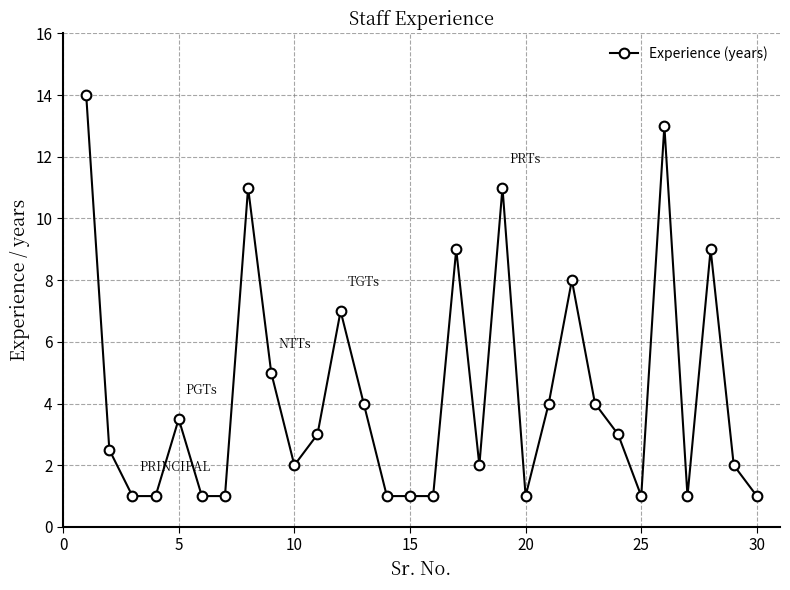

What is the value of the 12th point from the left?

7.0